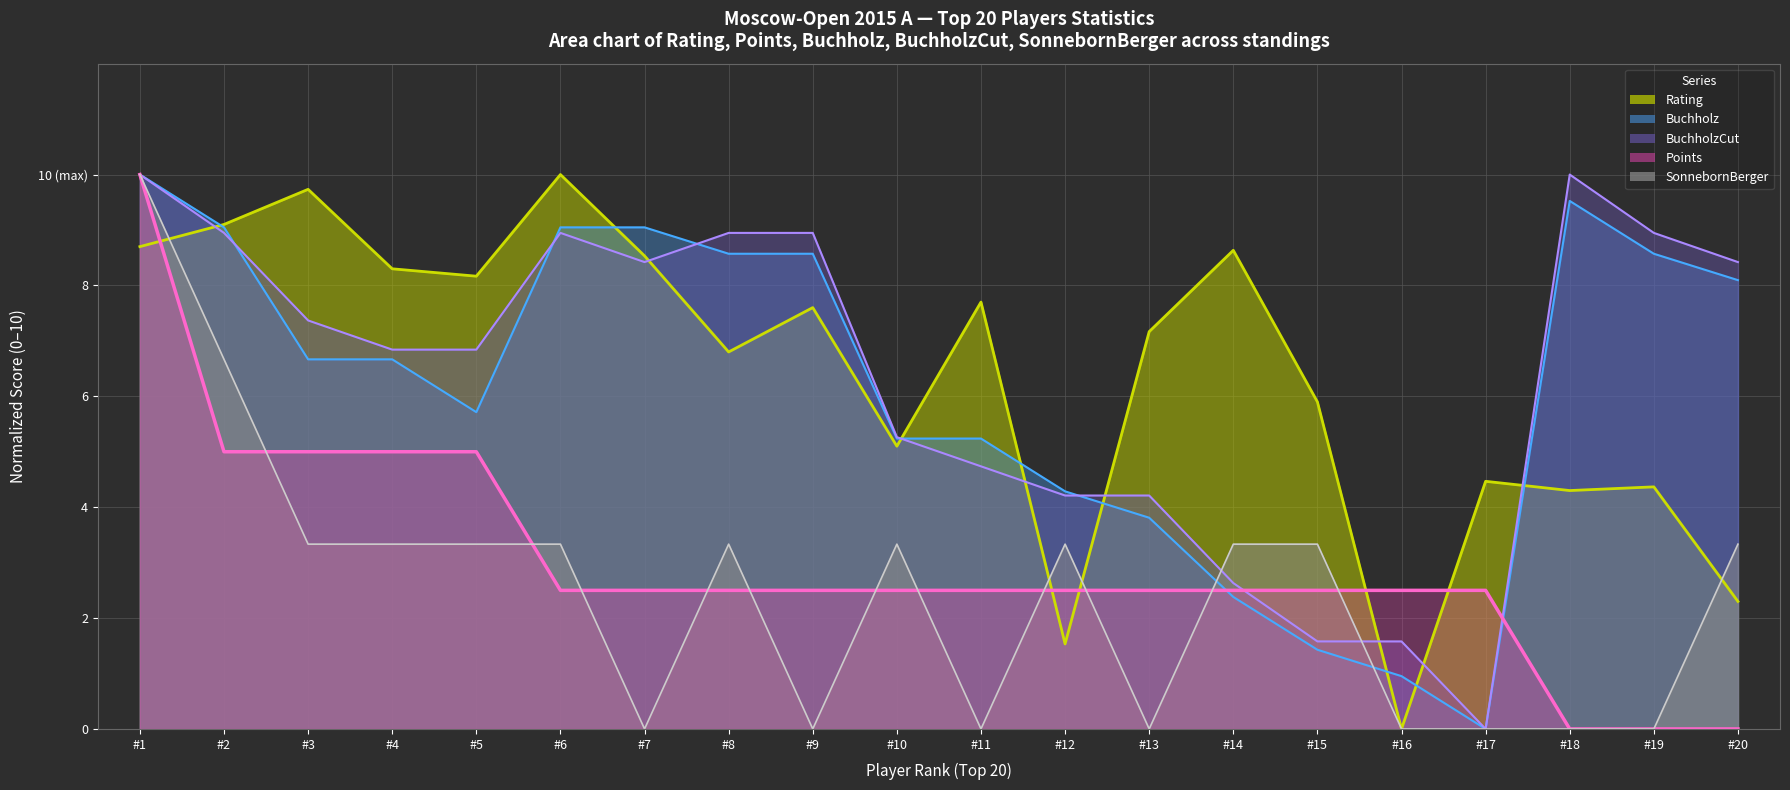

What is the average value of the Points series?

3.0